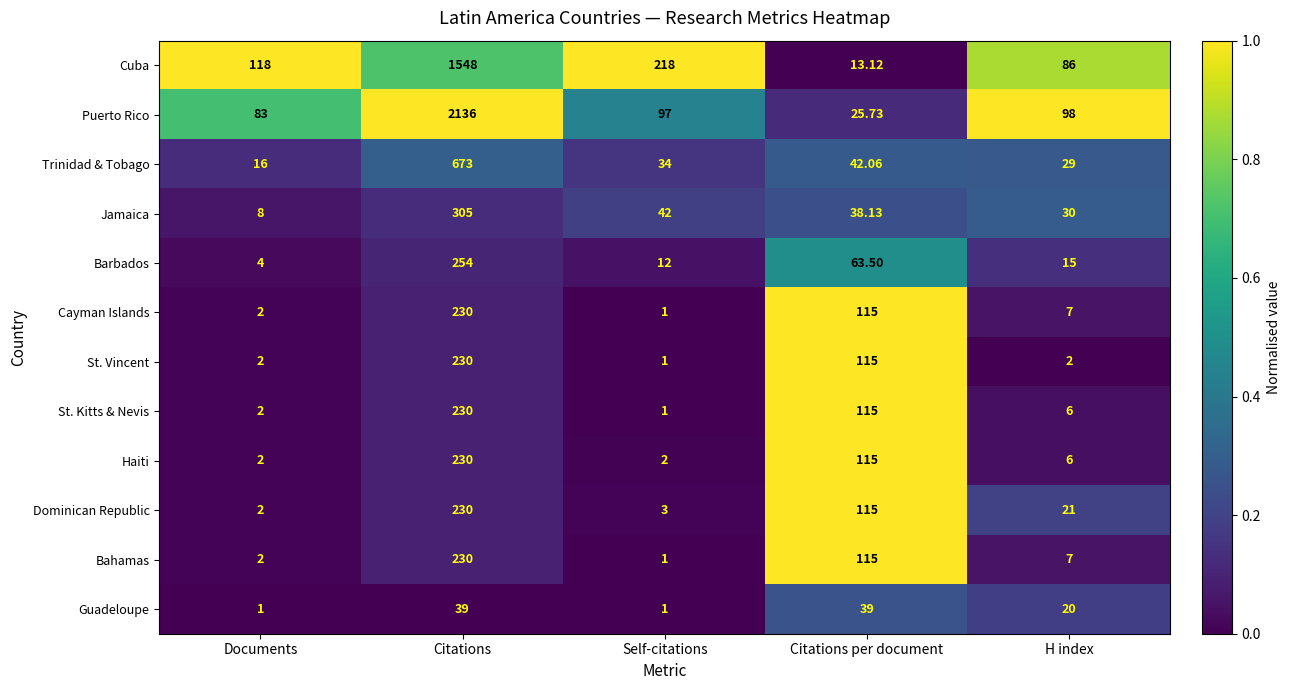

At which category is the sum across all series the highest?

Citations